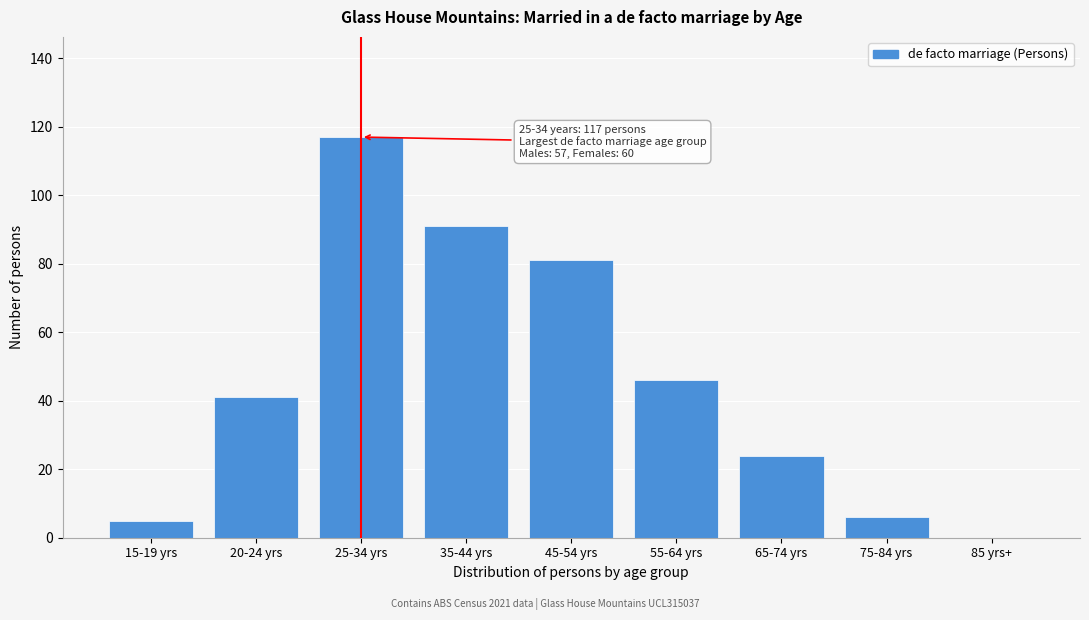

Reading left to right, transcribe all the data shown in this chart.

15-19 yrs=5	20-24 yrs=41	25-34 yrs=117	35-44 yrs=91	45-54 yrs=81	55-64 yrs=46	65-74 yrs=24	75-84 yrs=6	85 yrs+=0